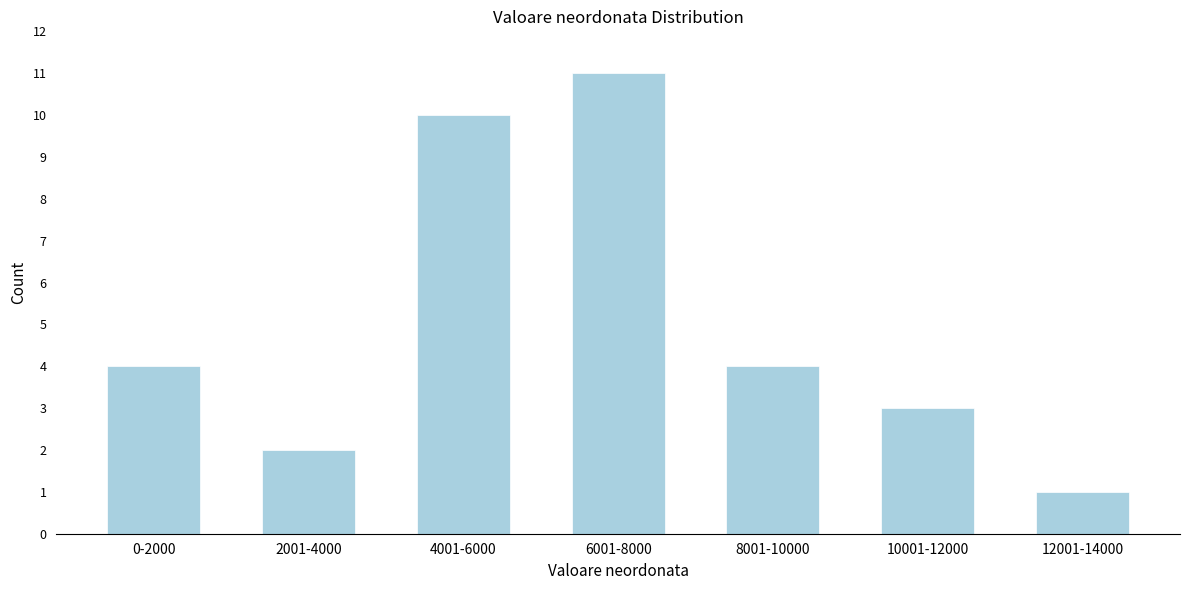

Reading left to right, extract all data points from this chart.

0-2000=4	2001-4000=2	4001-6000=10	6001-8000=11	8001-10000=4	10001-12000=3	12001-14000=1